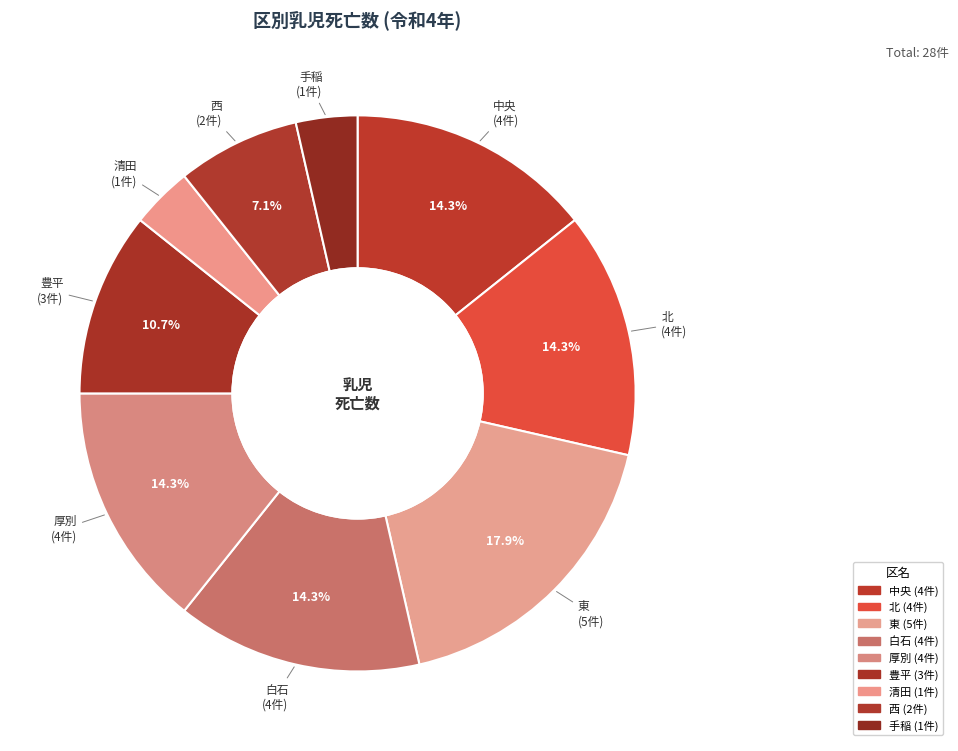

Count the number of slices in the pie.

9